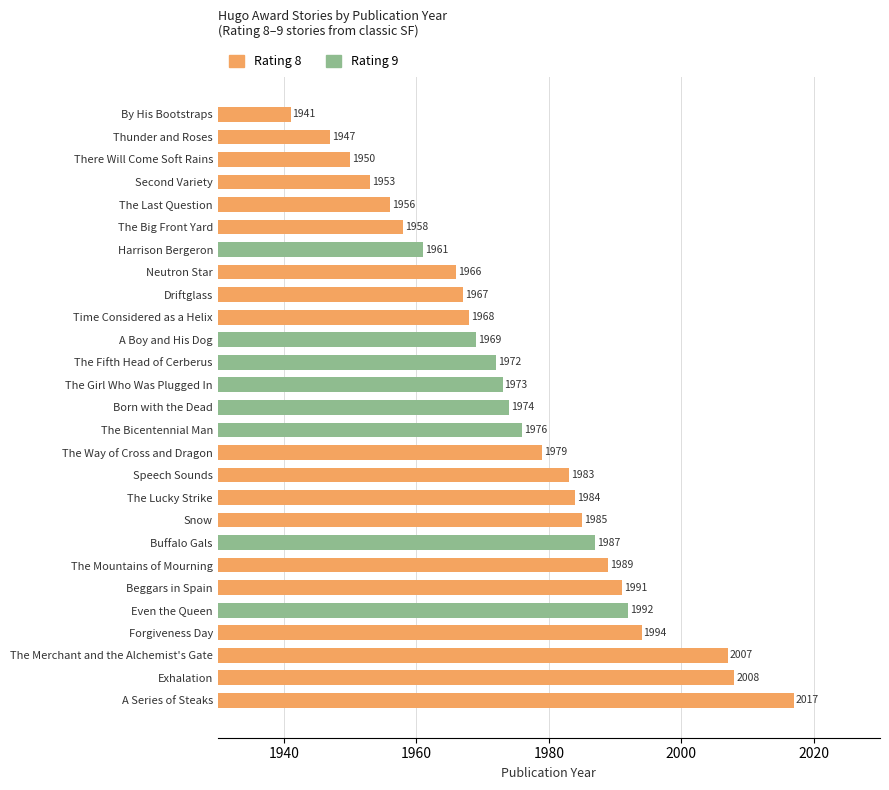

Reading bottom to top, list all the values displayed in this chart.

2017	2008	2007	1994	1992	1991	1989	1987	1985	1984	1983	1979	1976	1974	1973	1972	1969	1968	1967	1966	1961	1958	1956	1953	1950	1947	1941